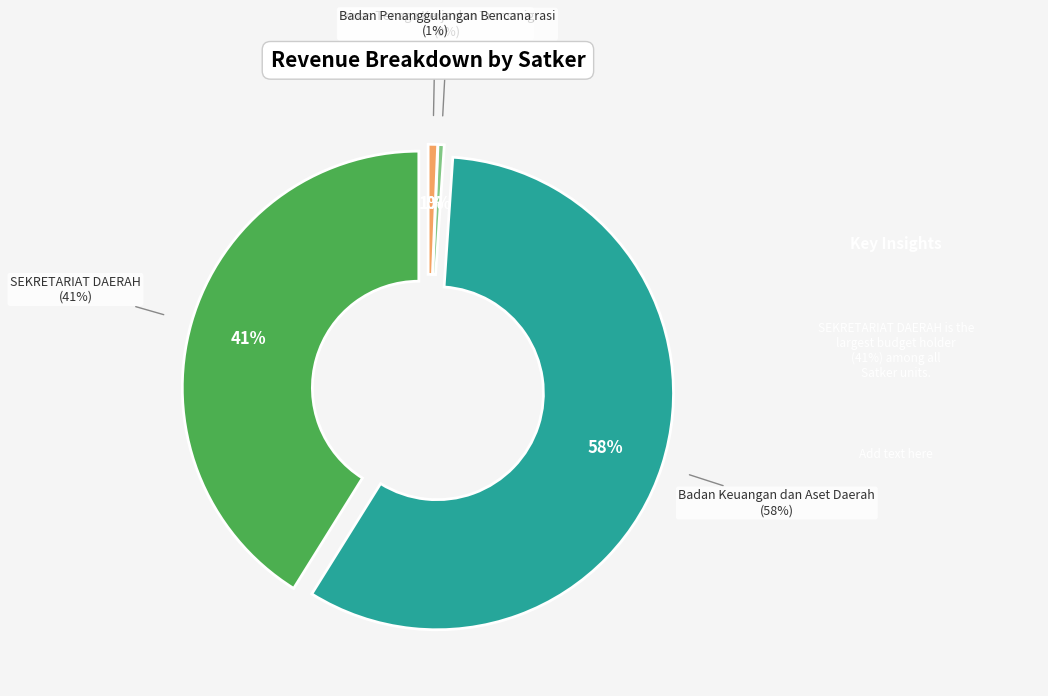

Does any single category account for the majority?

Yes